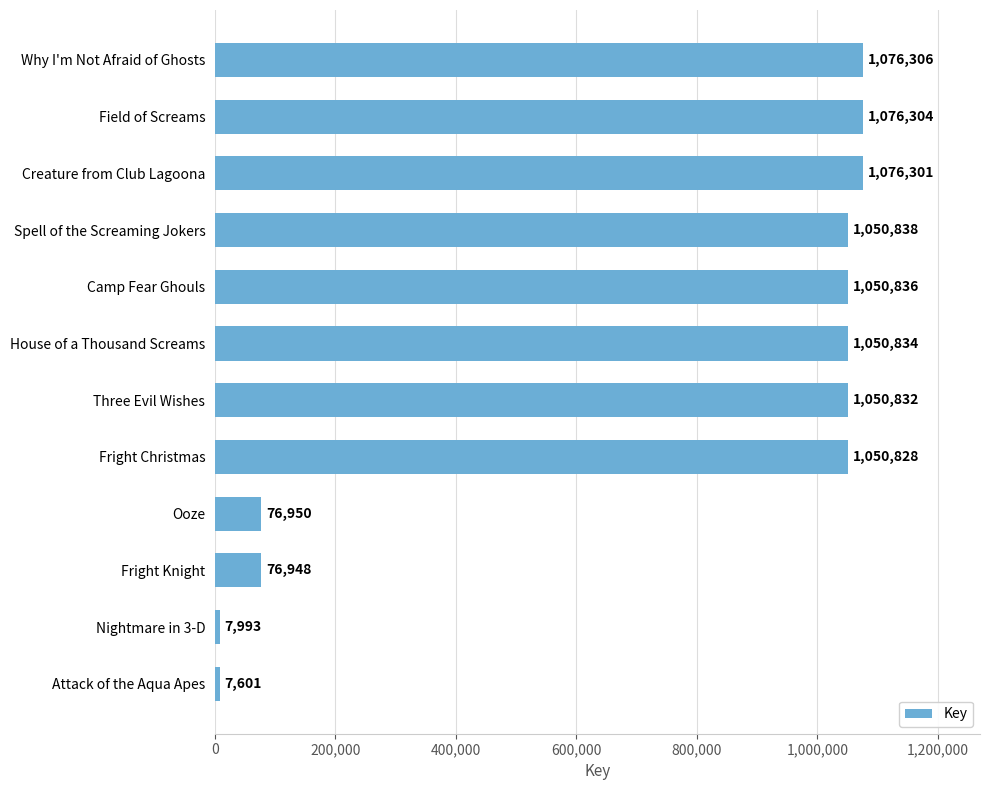

Which has a higher value, Fright Knight or Creature from Club Lagoona?

Creature from Club Lagoona